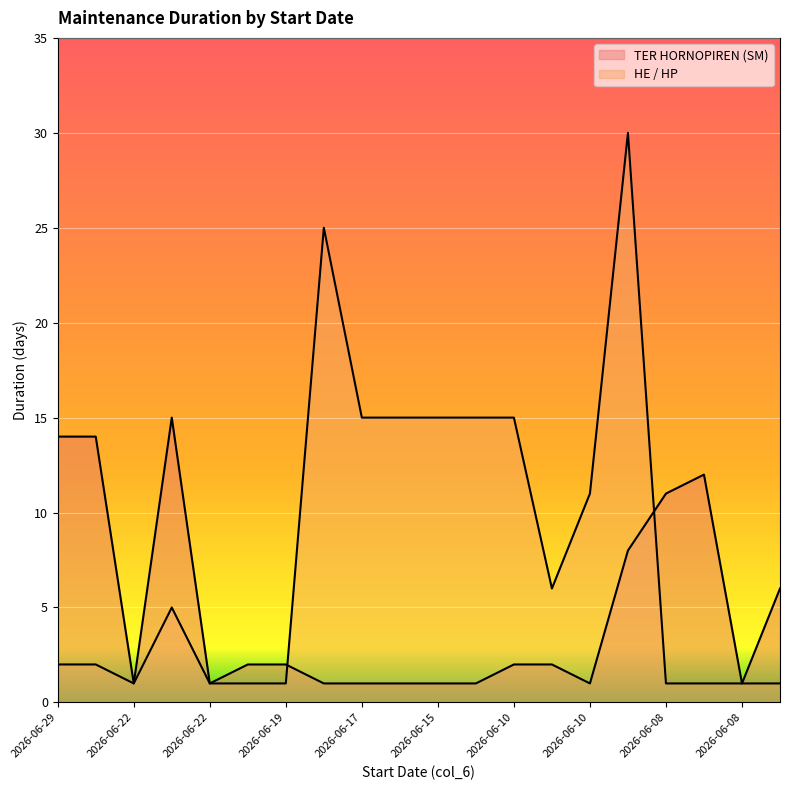

Does the chart display data point markers on the line(s)?

No